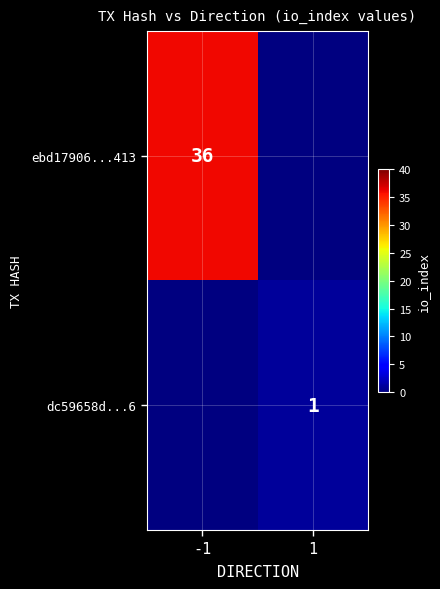

The value of ebd17906...413 at -1 is 21. True or false?

False